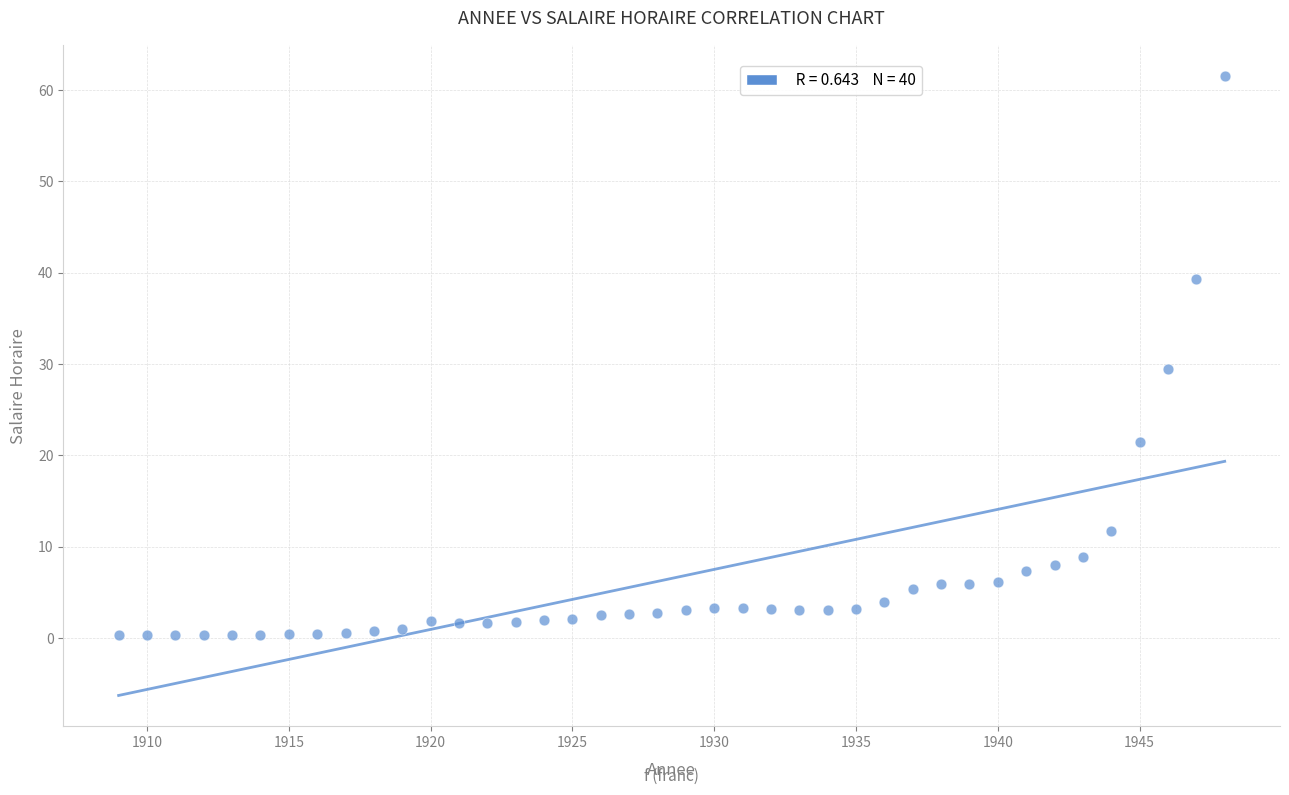

What is the range of X values (max minus min)?

39.0